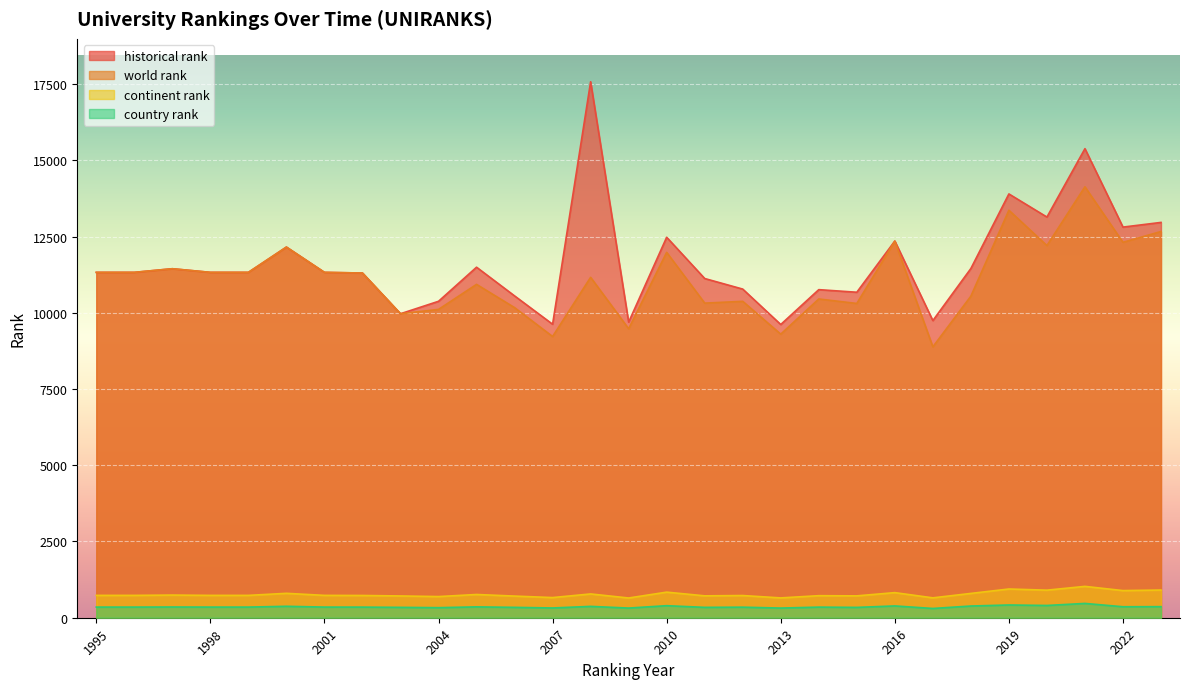

The value of continent rank at 2009 is 647.0. True or false?

True